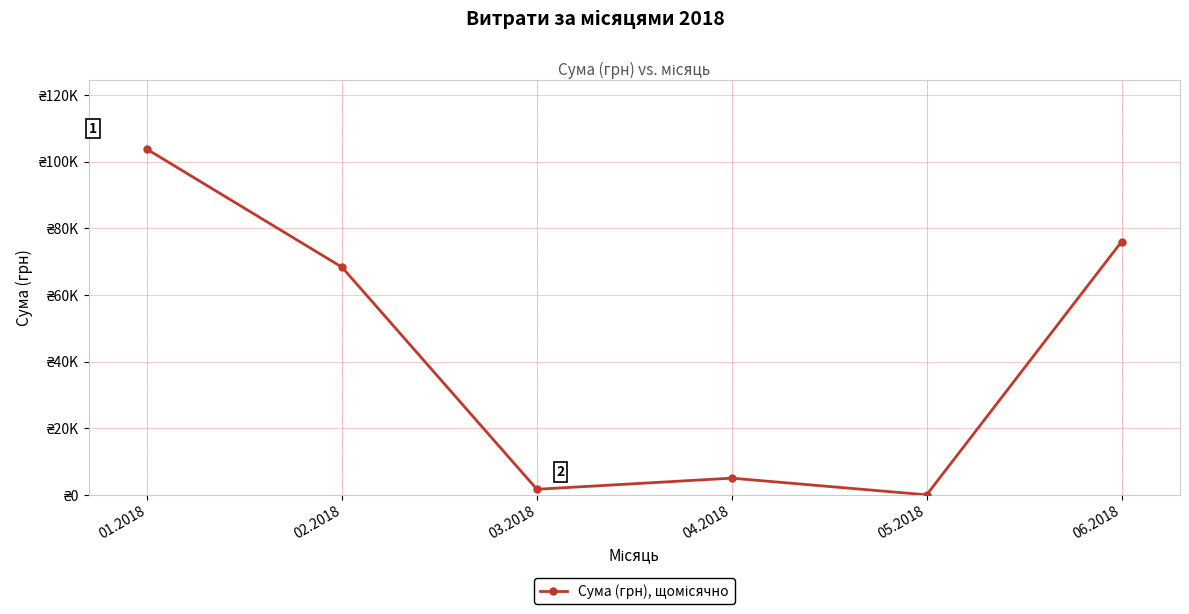

List the labels in order of value, largest first.

01.2018, 06.2018, 02.2018, 04.2018, 03.2018, 05.2018